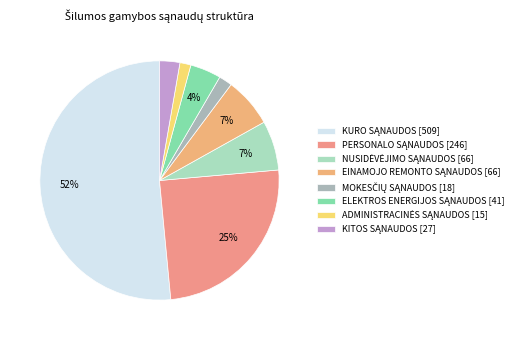

Count the number of slices in the pie.

8